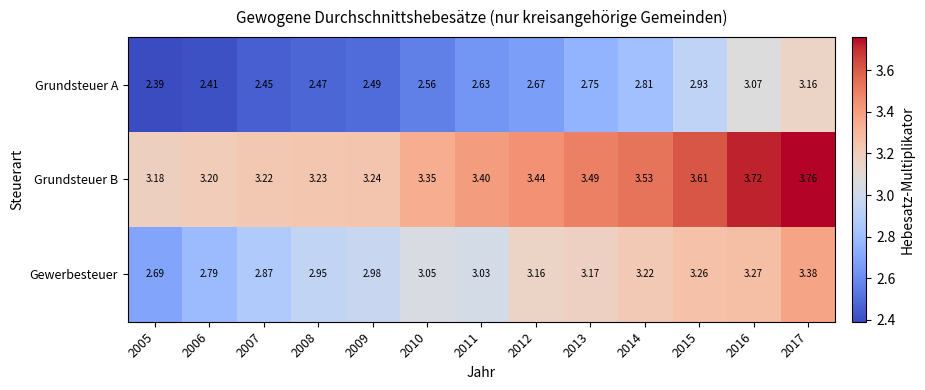

Which series has the largest range (max minus min)?

Grundsteuer A